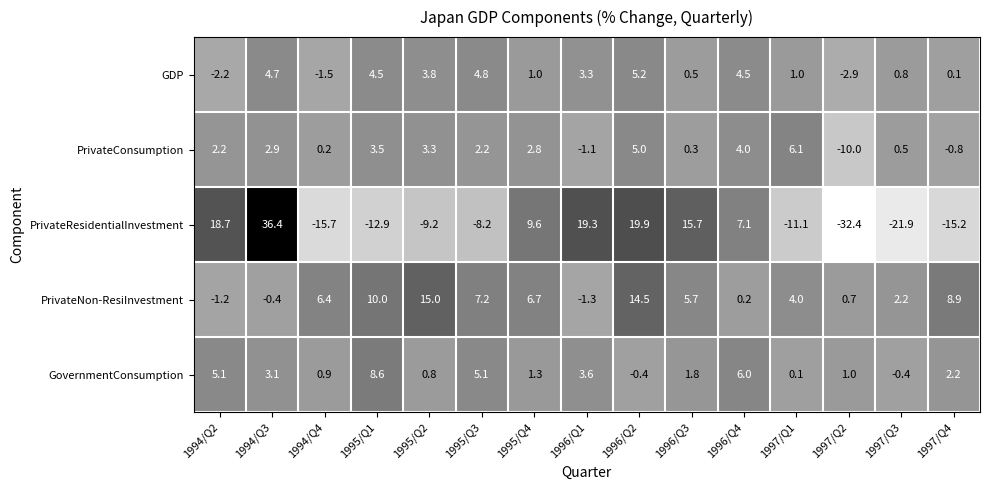

What is the difference between the maximum and minimum values in the PrivateResidentialInvestment series?

68.8